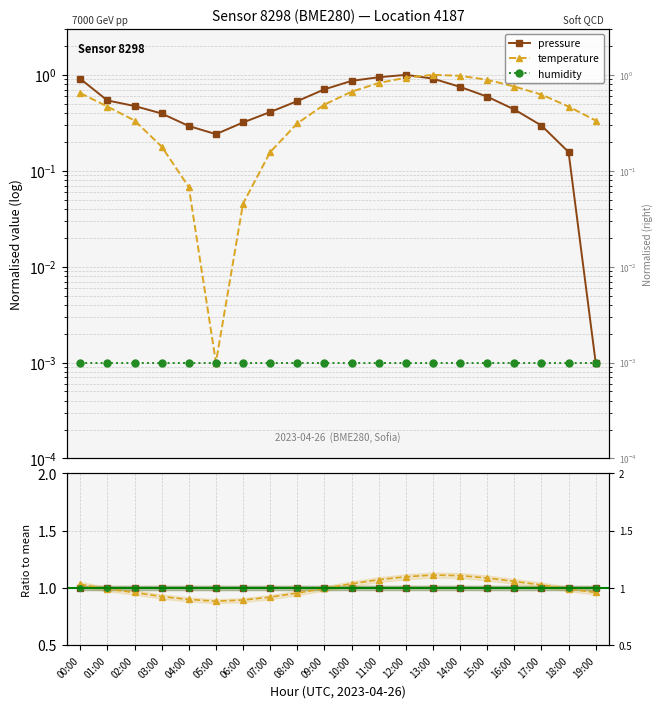

Does the chart display data point markers on the line(s)?

Yes